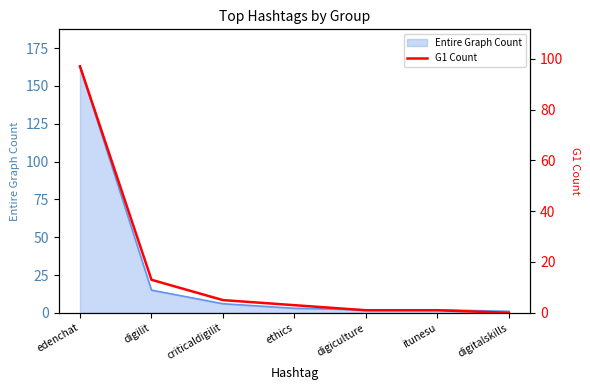

List the labels in order of value, largest first.

edenchat, digilit, criticaldigilit, ethics, digiculture, itunesu, digitalskills